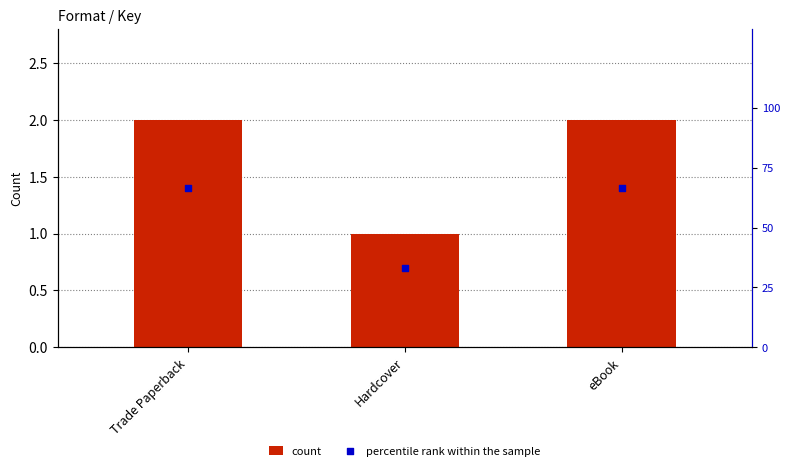

At which category is the sum across all series the highest?

Trade Paperback